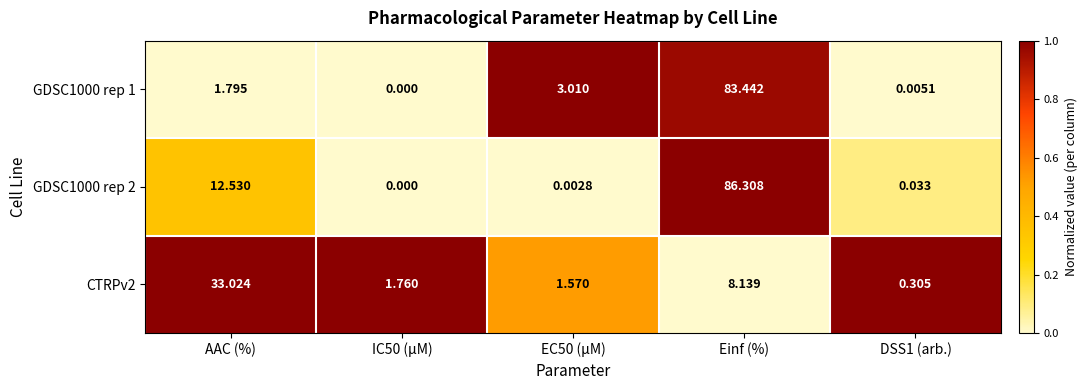

Which label corresponds to the largest value in the chart?

Einf (%)